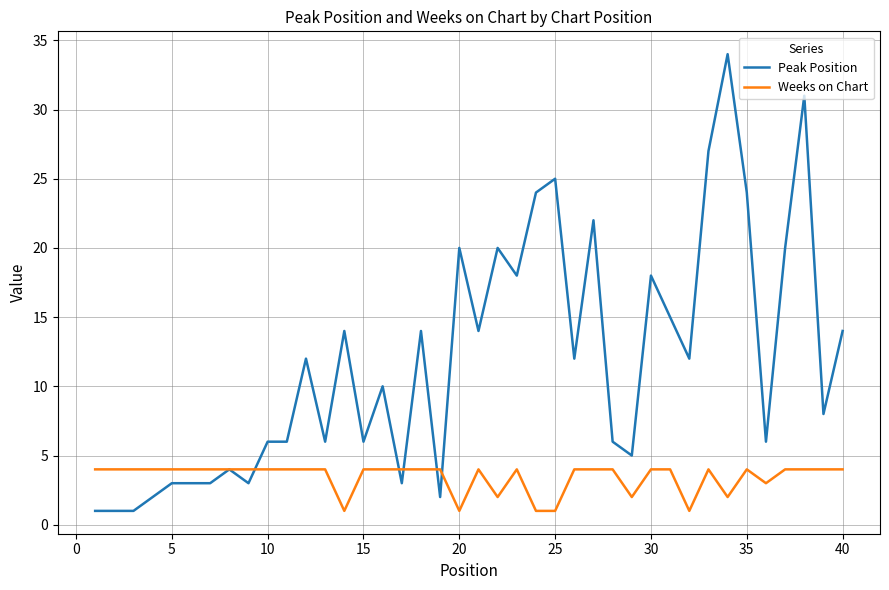

List the series in order of their peak value, lowest first.

Weeks on Chart, Peak Position